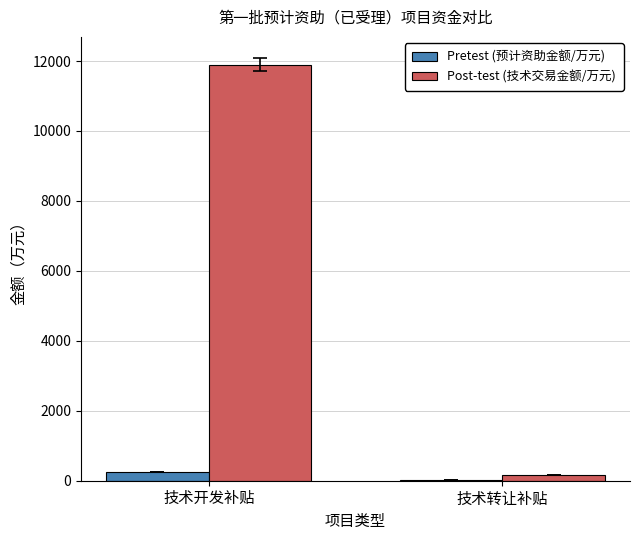

Which series has the widest spread of values?

Post-test (技术交易金额/万元)